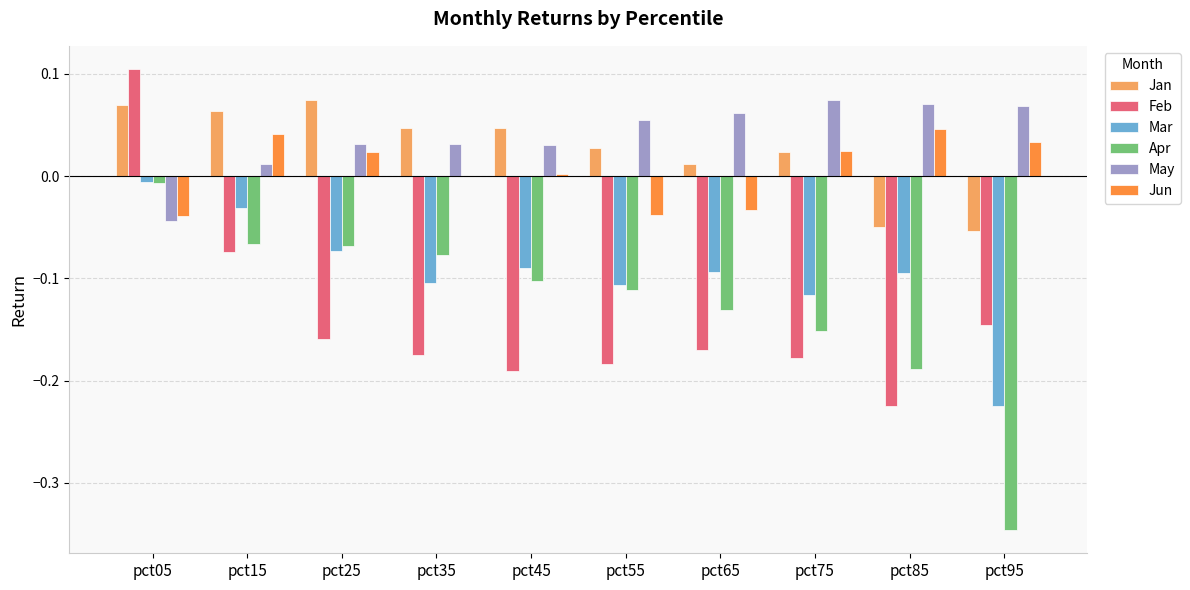

Which series has the largest range (max minus min)?

Apr